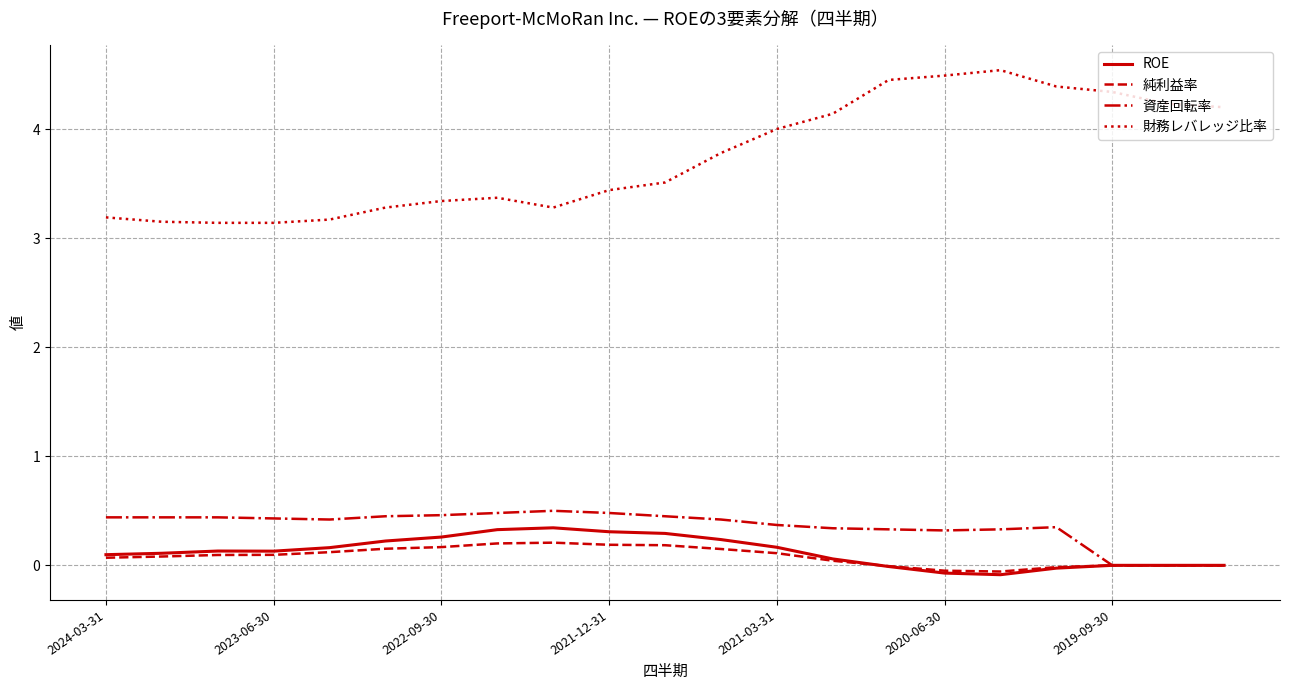

At how many categories does at least one series exceed 0?

21